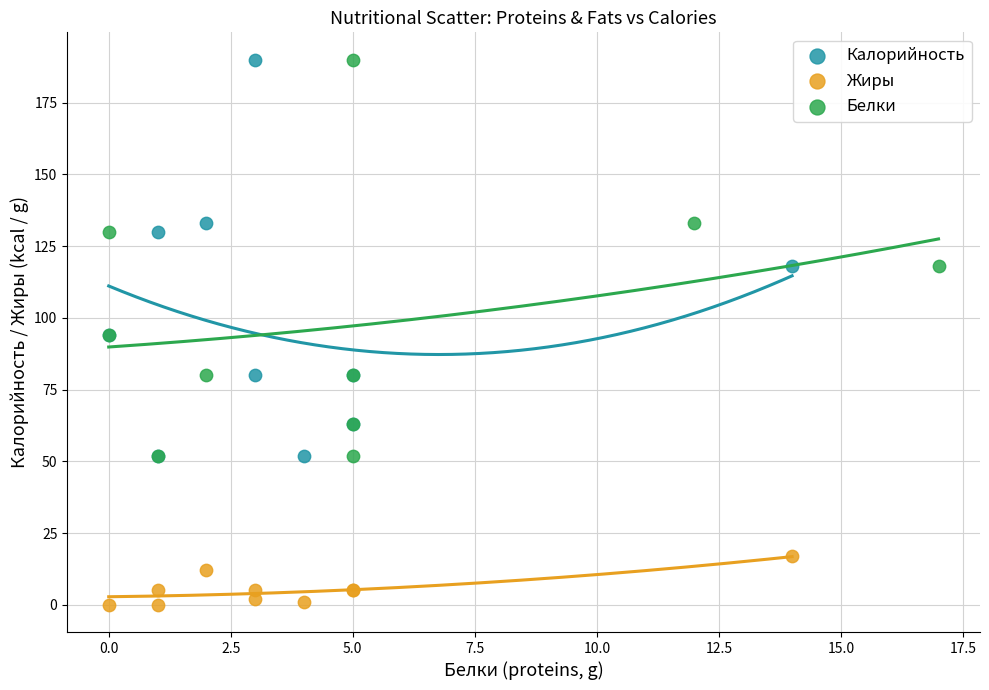

What are all the series names shown in the legend?

Калорийность, Жиры, Белки